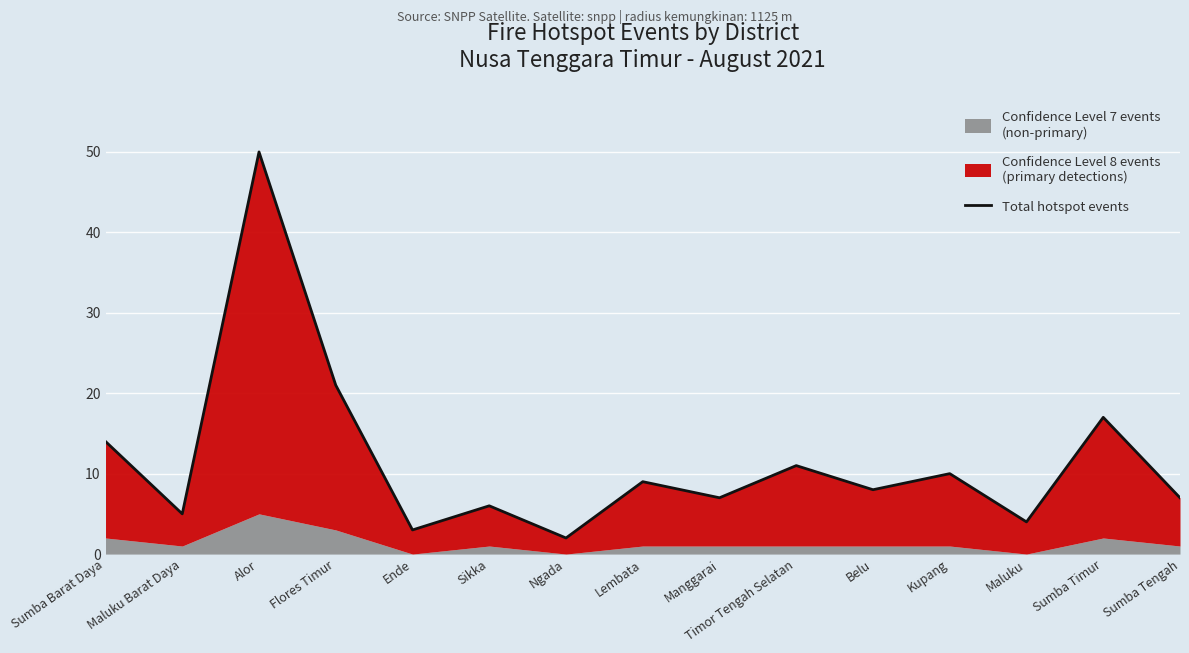

What is the difference between the maximum and minimum values?

48